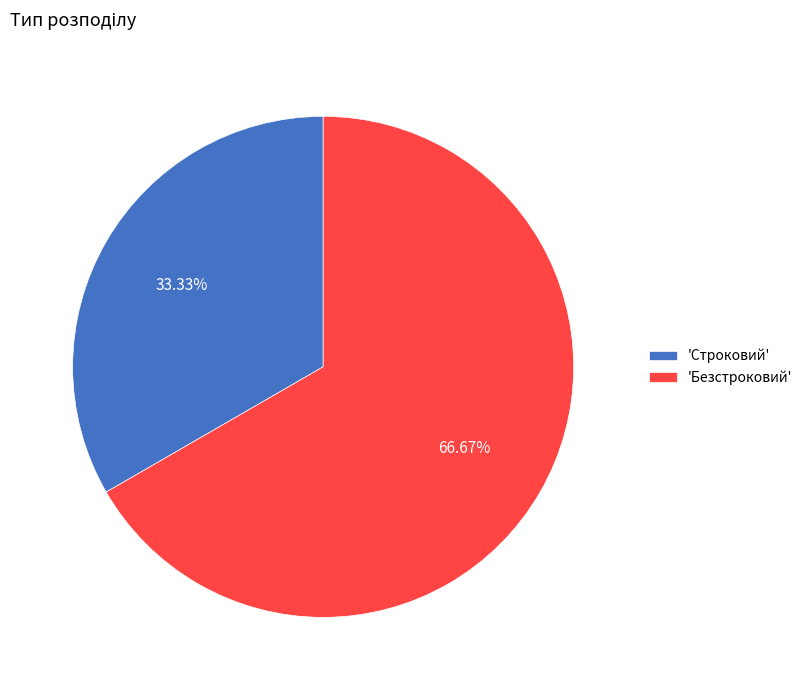

Which slice is the smallest?

'Строковий'